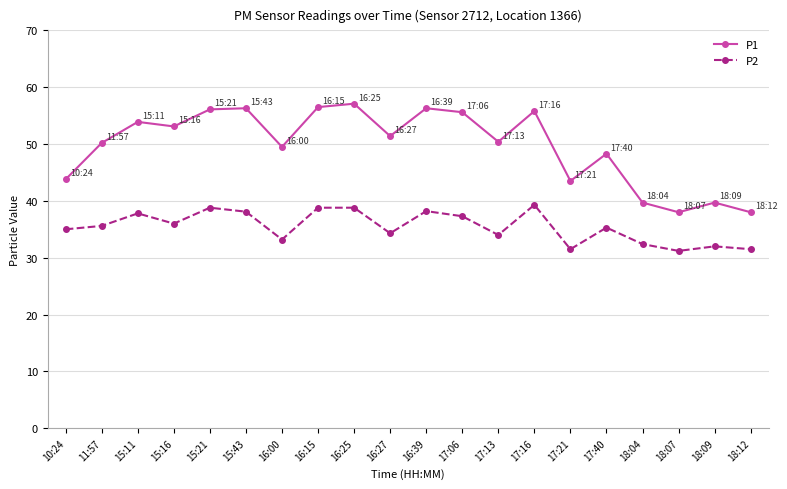

List the series in order of their overall mean, lowest first.

P2, P1